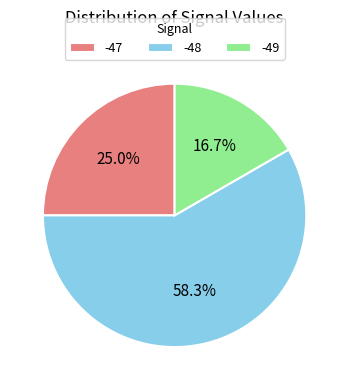

How many slices are in this pie chart?

3